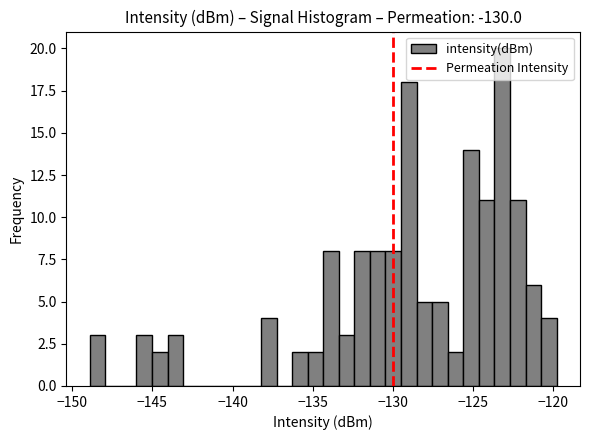

Around what value on the x-axis is the tallest bar? Give the approximate position of its centre, as read against the axis.

-123.0